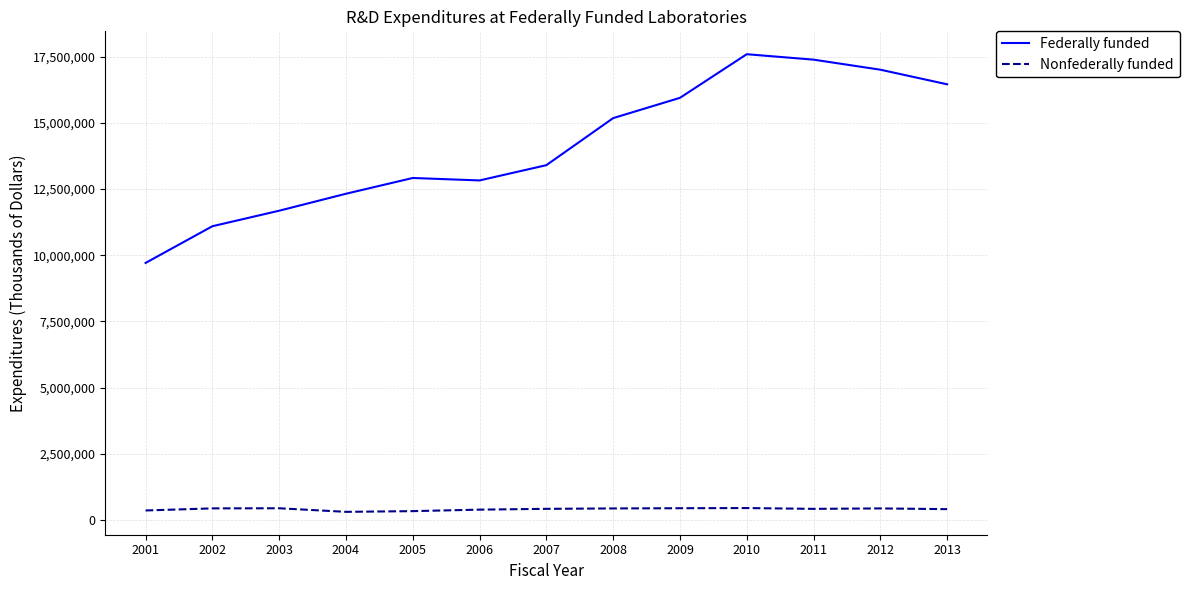

List the series in order of their overall mean, lowest first.

Nonfederally funded, Federally funded